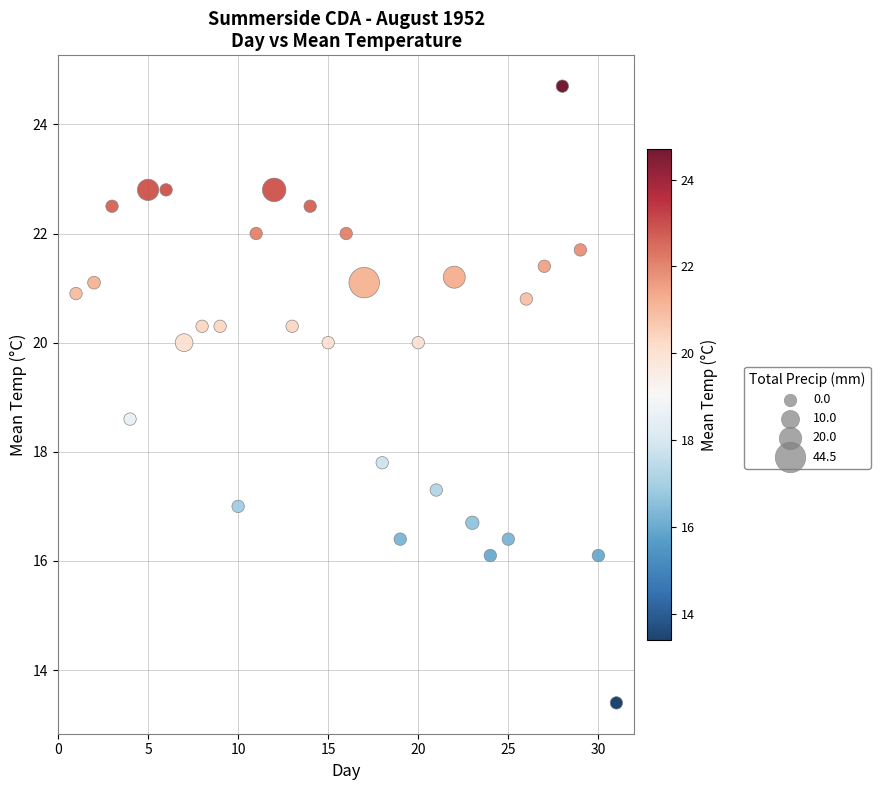

What Y value in the scatter plot is closest to 19?

18.6